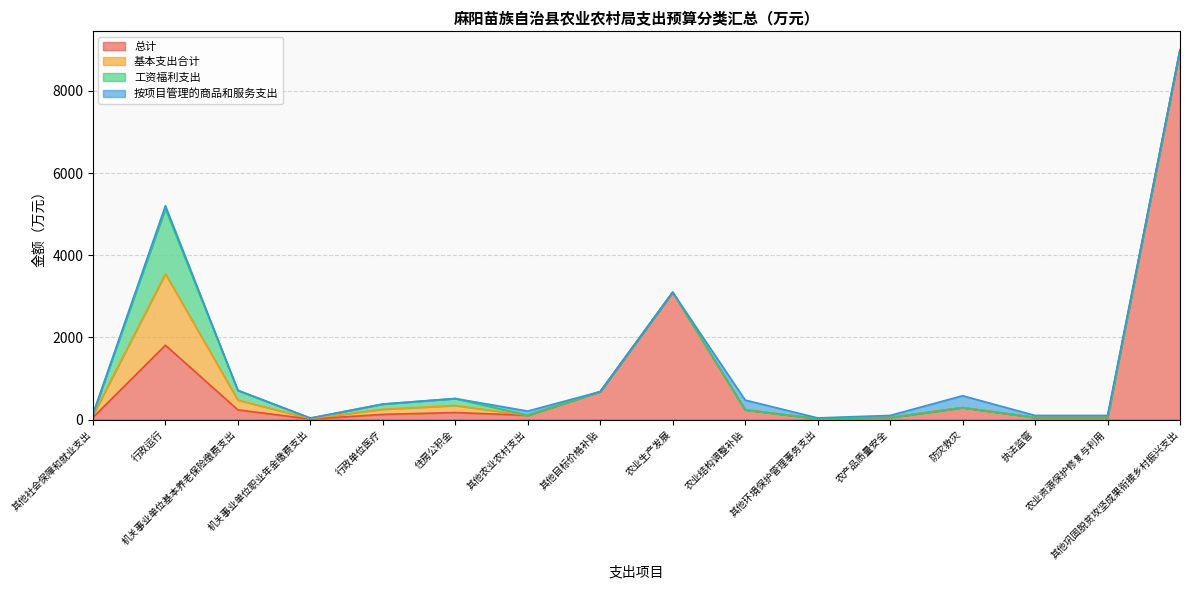

Rank the series at 执法监管 from lowest to highest value.

基本支出合计, 工资福利支出, 总计, 按项目管理的商品和服务支出